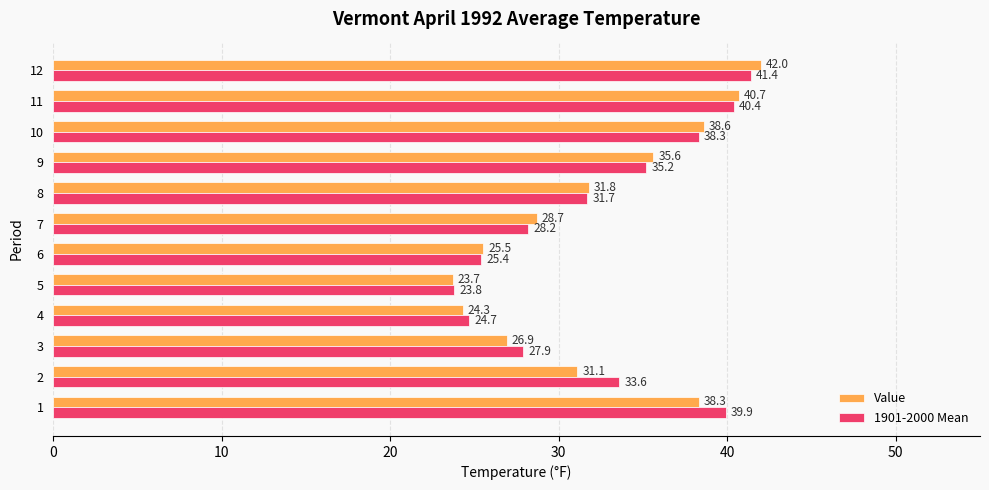

What value does the Value series have at 7?

28.7